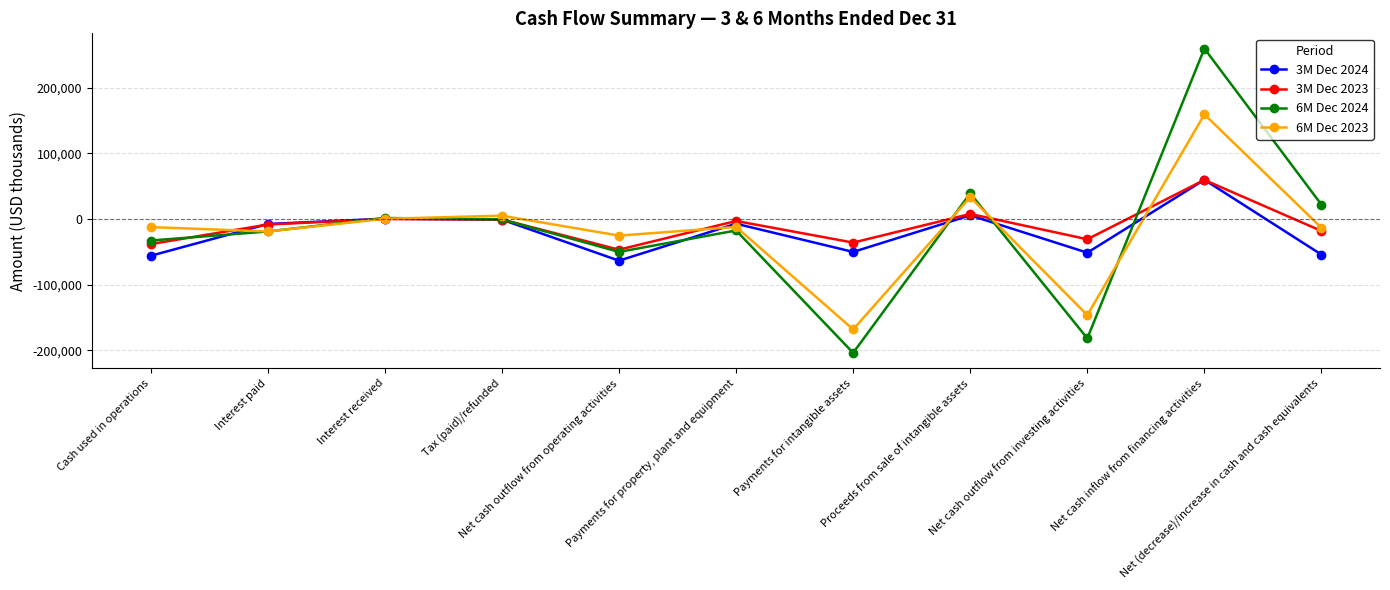

What is the lowest value of the 3M Dec 2024 series?

-63230